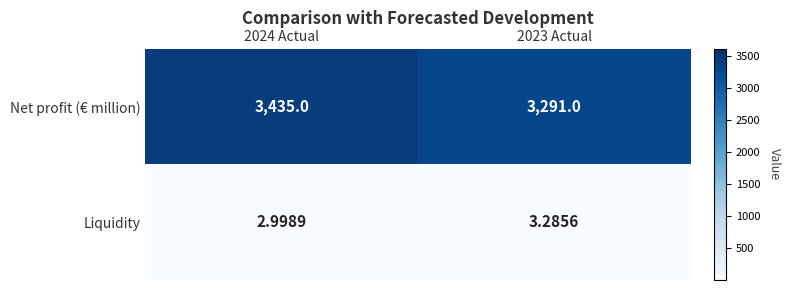

What is the smallest value displayed?

3.0